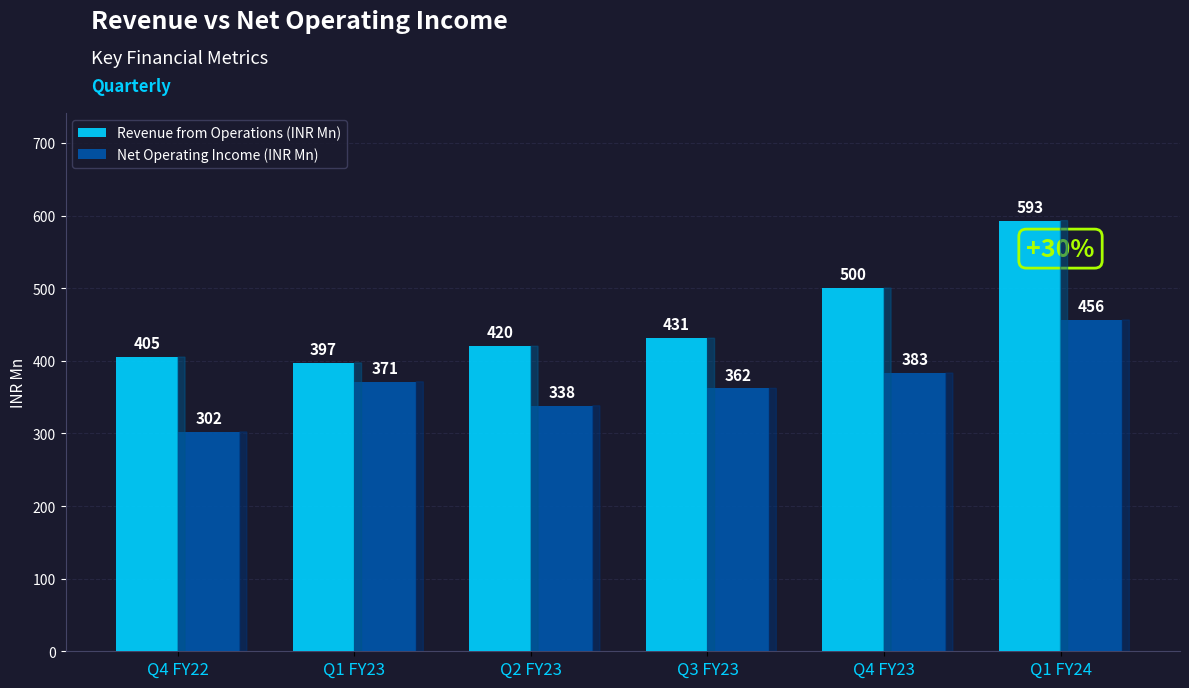

What is the difference between the maximum and minimum values in the Net Operating Income (INR Mn) series?

154